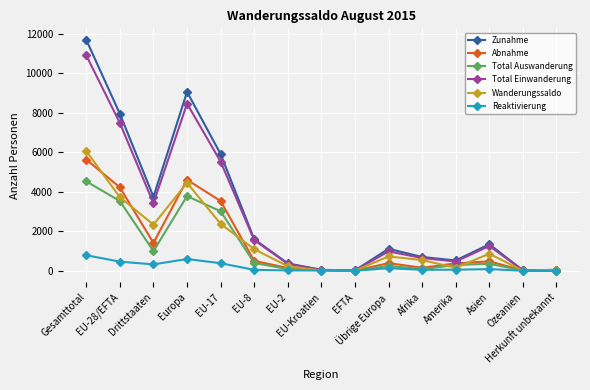

What is the average value of the Abnahme series?

1433